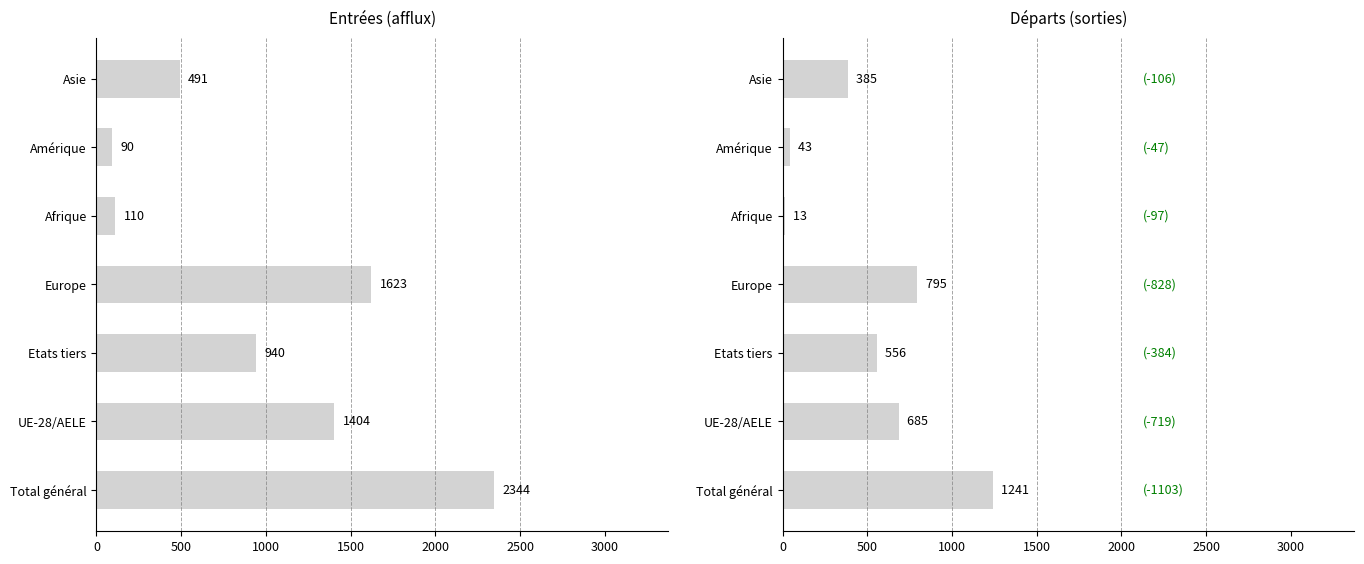

What is the difference between the highest and lowest values at Europe?

828